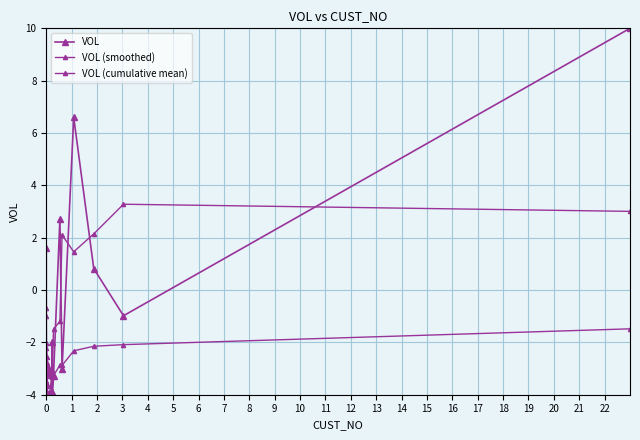

At how many categories does at least one series exceed 4?

2